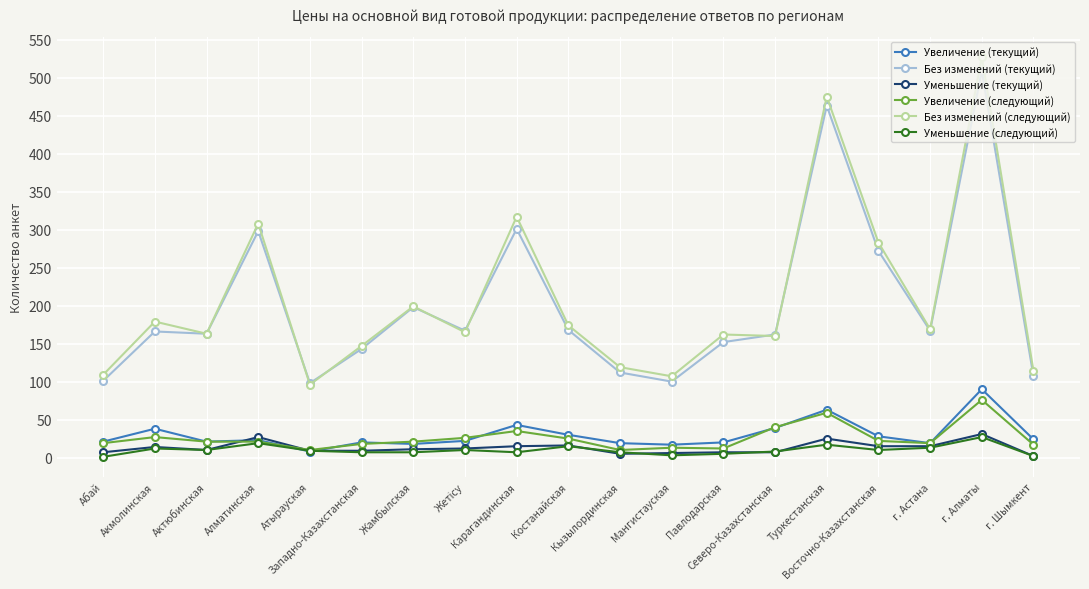

What is the highest value of the Уменьшение (следующий) series?

27